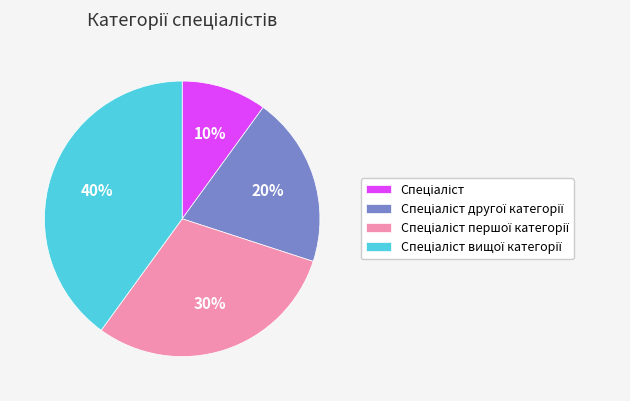

To the nearest percent, what is the difference between the largest and smallest slice percentages?

30%